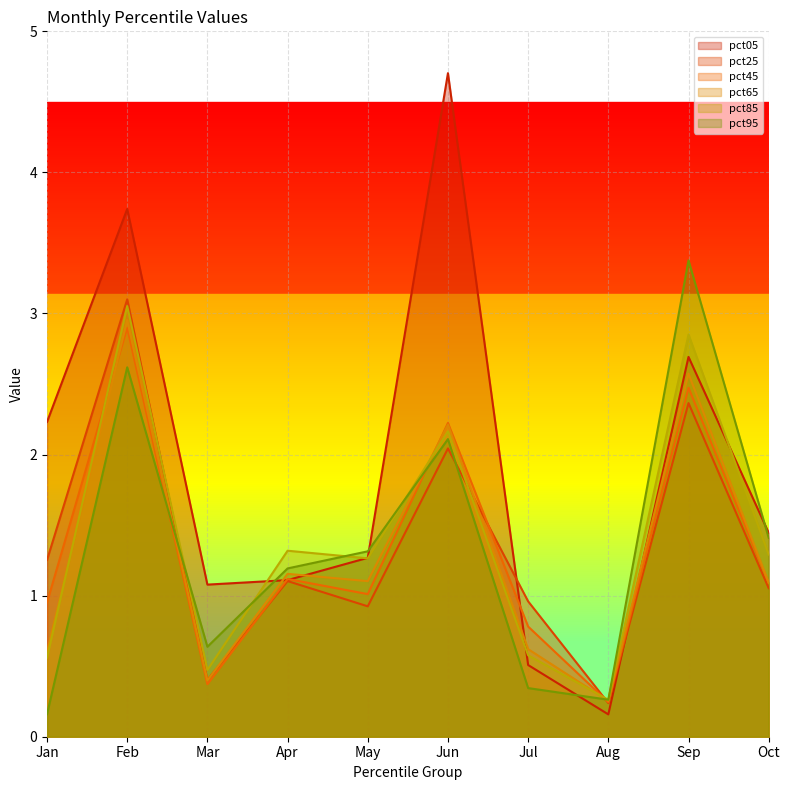

The value of pct95 at Apr is 1.2. True or false?

True